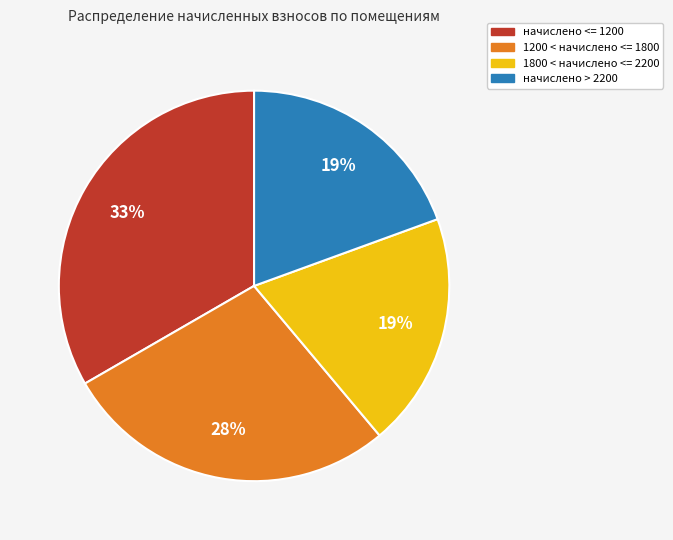

Does any single category account for the majority?

No